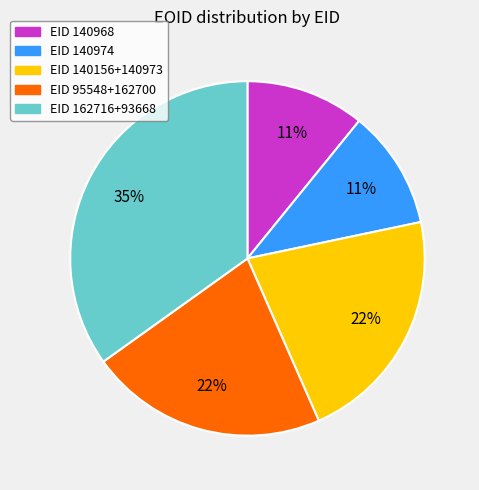

To the nearest percent, what is the average slice percentage?

20%